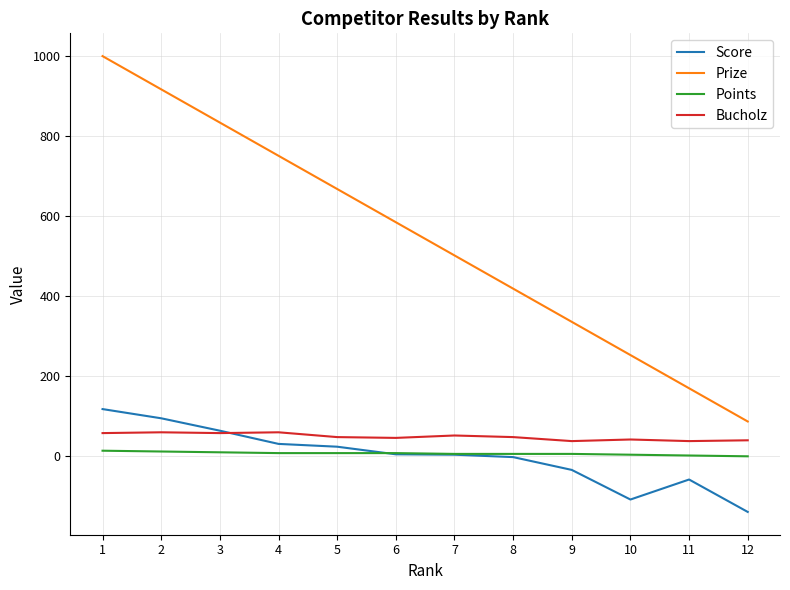

What are all the series names shown in the legend?

Score, Prize, Points, Bucholz